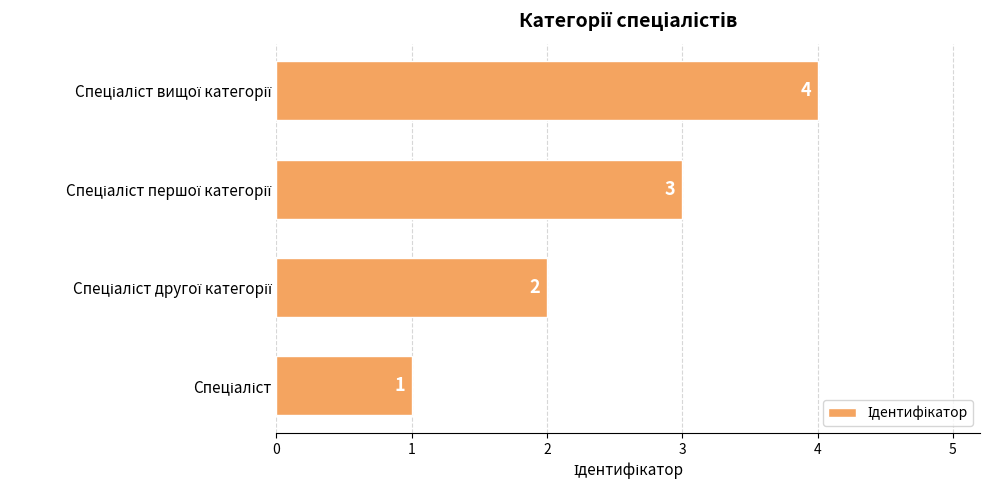

How many values are between 2 and 4?

3